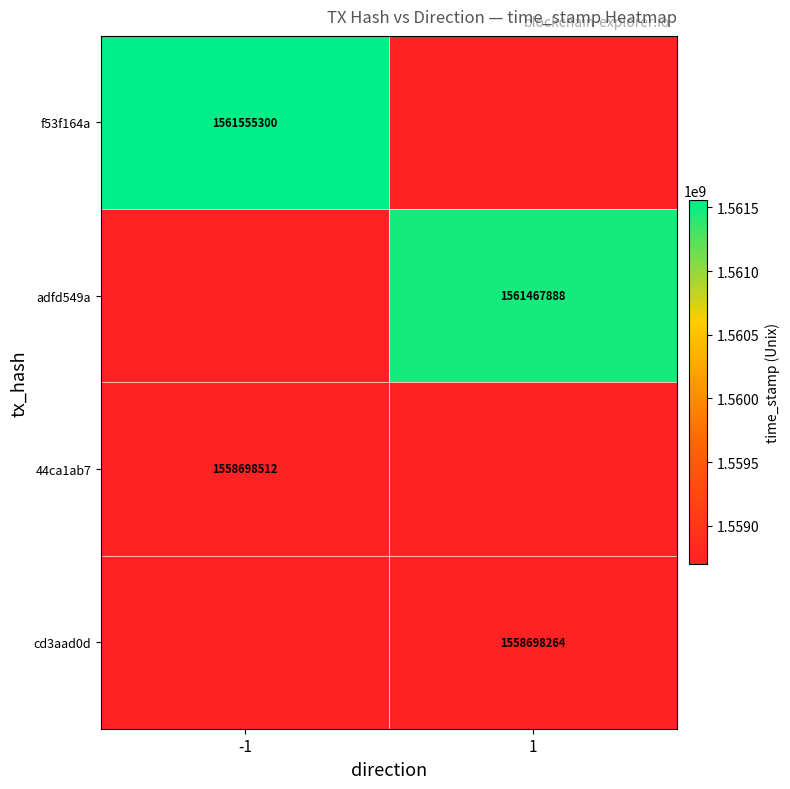

True or false: f53f164a has a value of 1561555300 at -1.

True